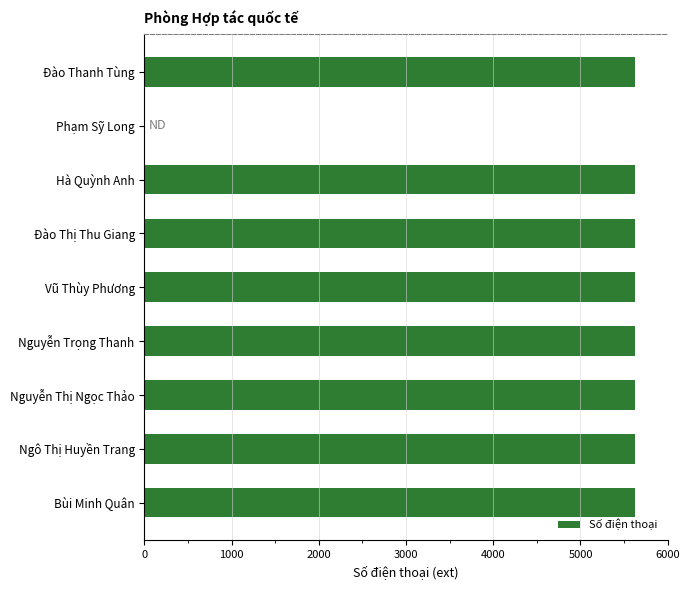

Approximately how many times larger is the value at Ngô Thị Huyền Trang compared to Đào Thị Thu Giang?

1.0